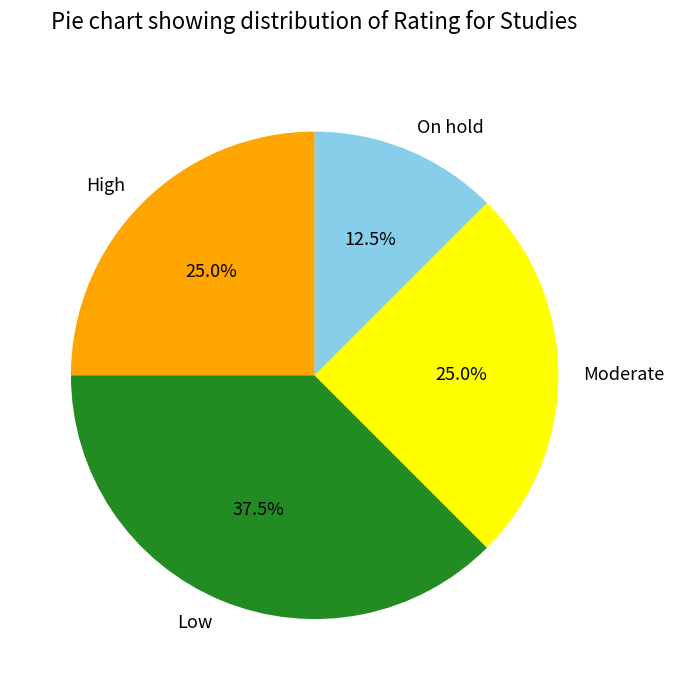

To the nearest percent, what is the average slice percentage?

25%